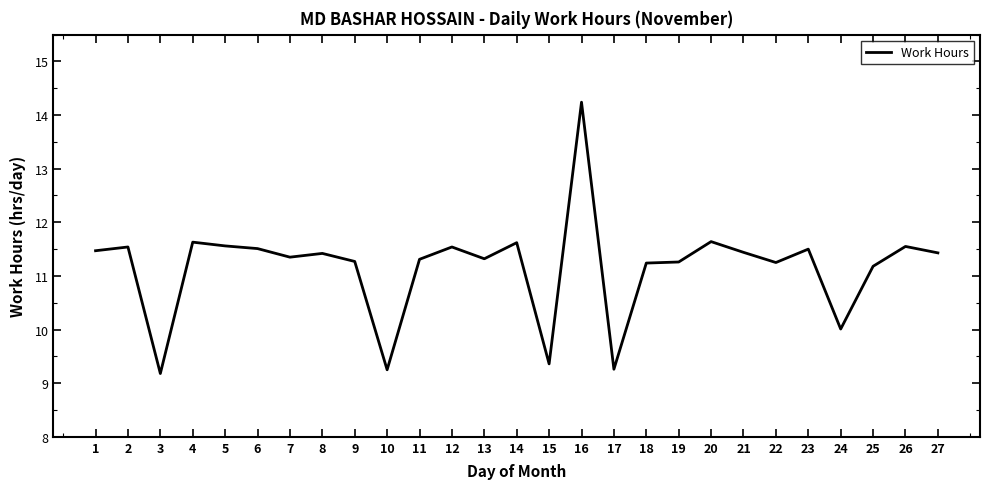

How many categories are shown in the chart?

27